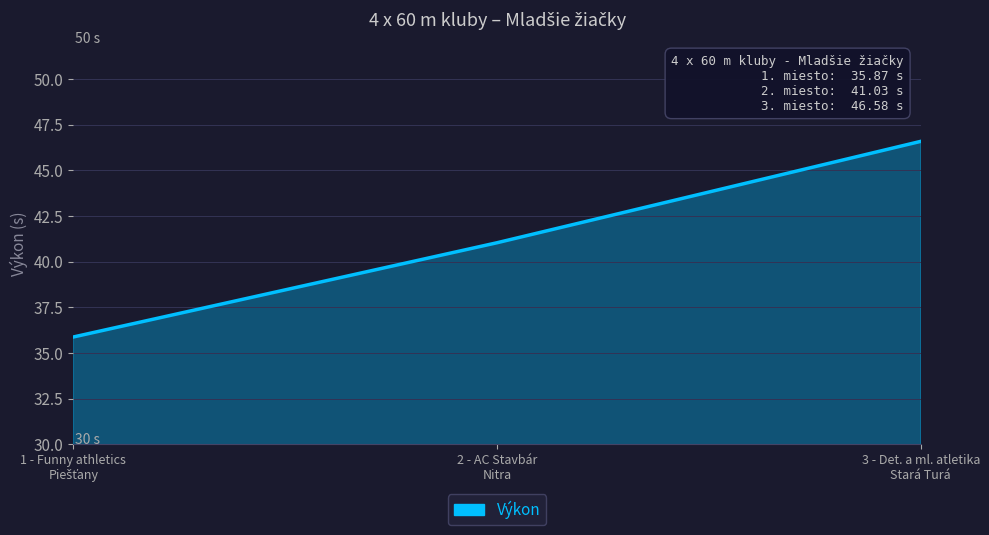

At which label is the value closest to 41?

2 - AC Stavbár
Nitra